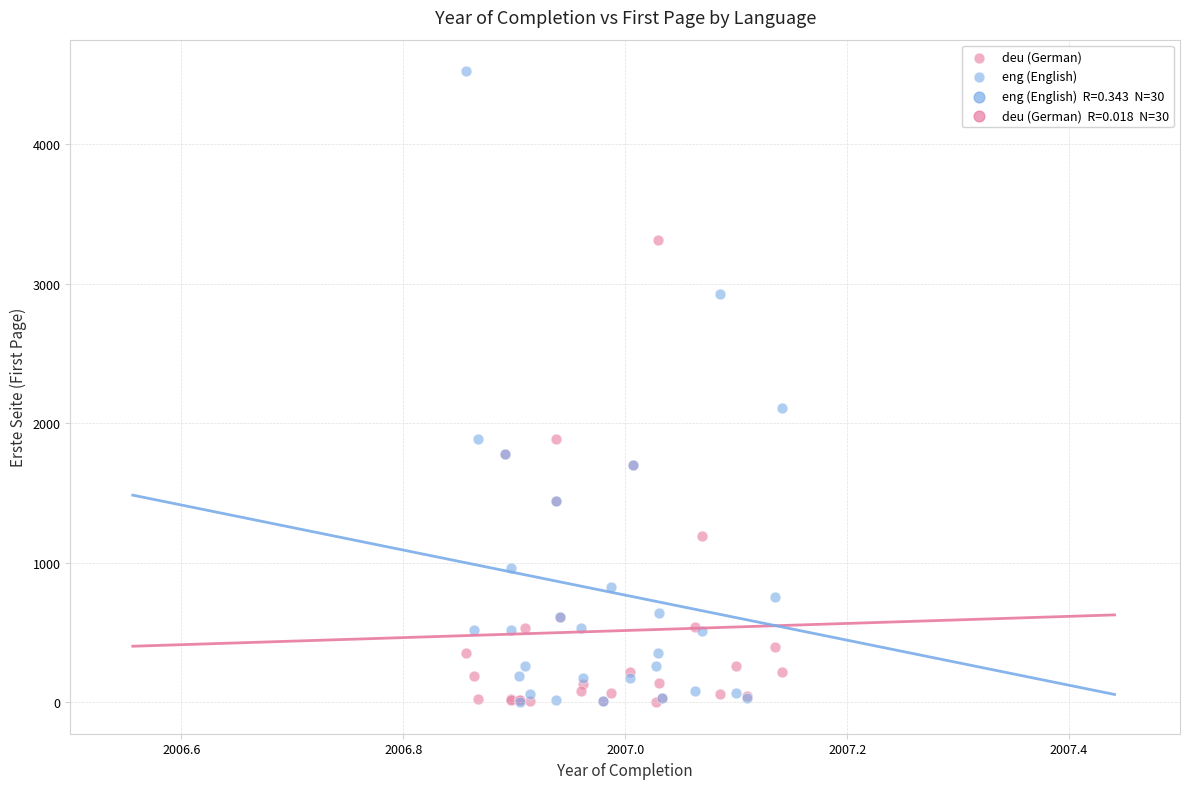

In the eng (English) series, what Y value is closest to 2262?

2111